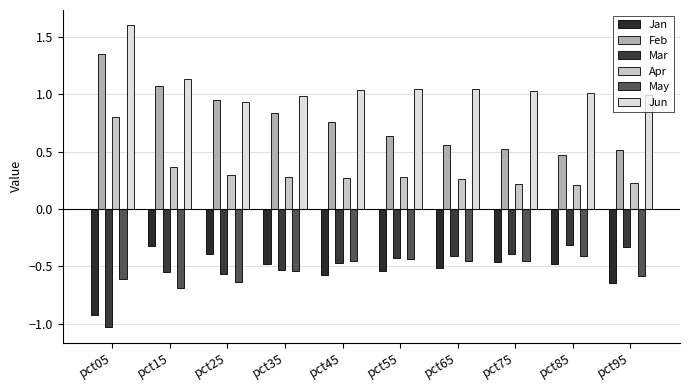

What are all the series names shown in the legend?

Jan, Feb, Mar, Apr, May, Jun